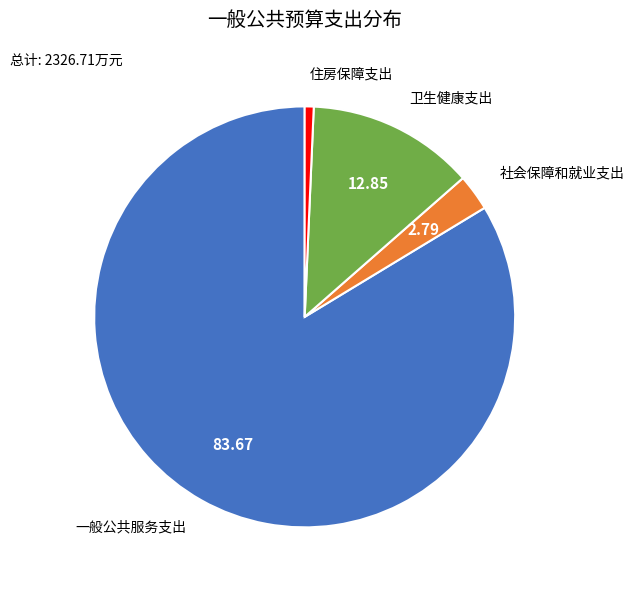

Is there any slice that represents more than half of the pie?

Yes